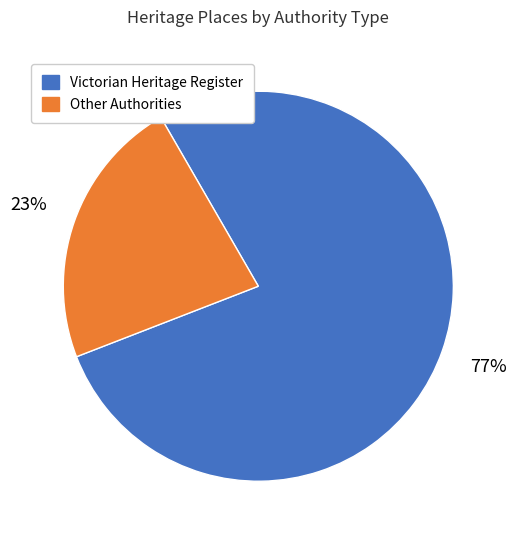

True or false: Other Authorities accounts for 14% of the total.

False